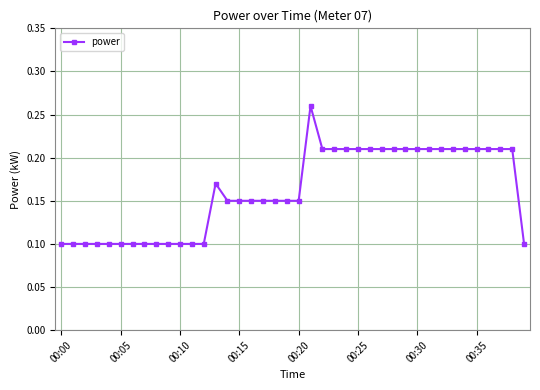

Count the values in the range 0 to 1.

40